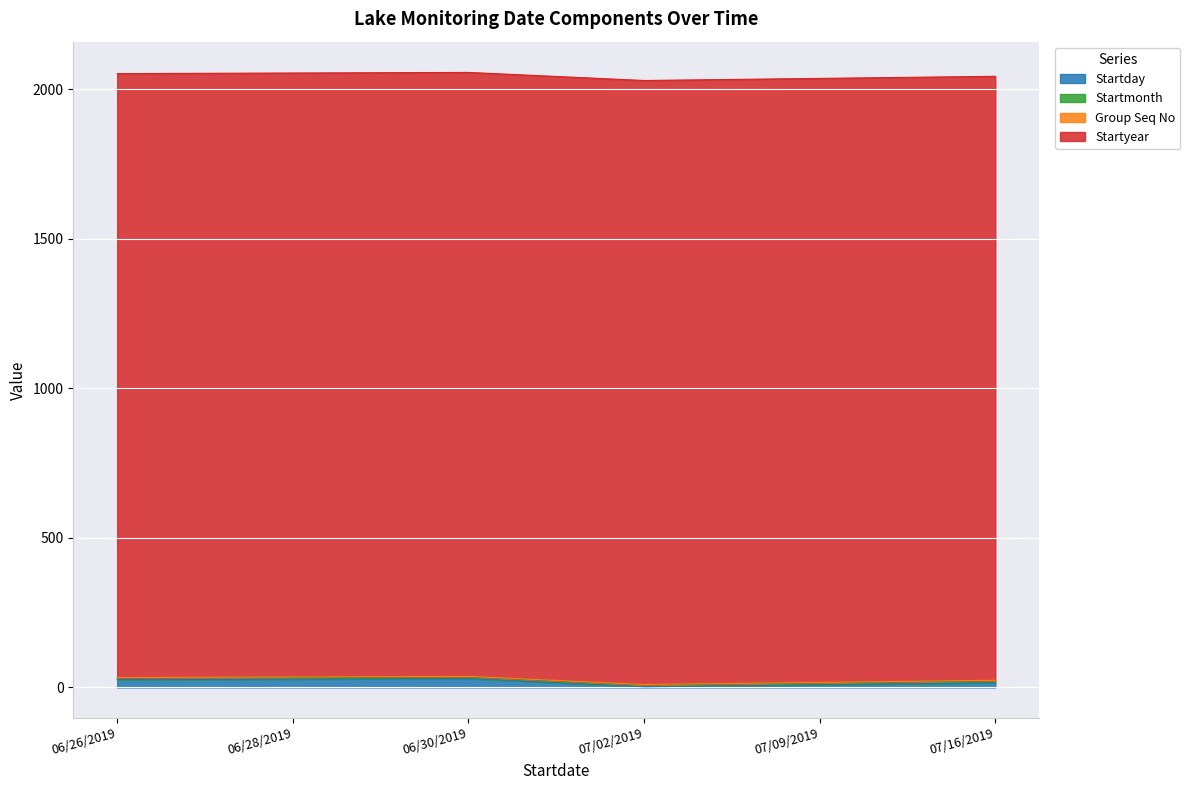

Reading left to right, list all the values displayed in this chart.

Startday: 26	28	30	2	9	16
Startmonth: 6	6	6	7	7	7
Group Seq No: 1	1	1	1	1	1
Startyear: 2019	2019	2019	2019	2019	2019